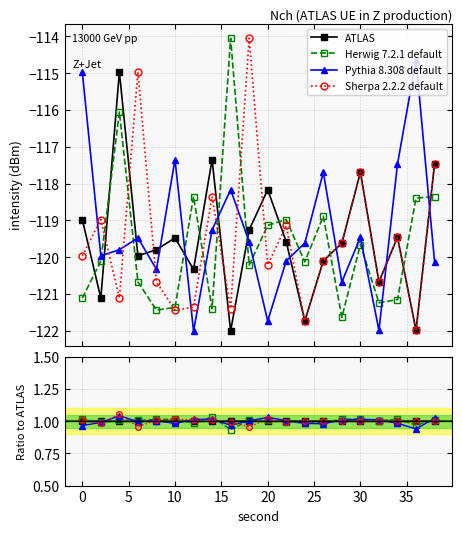

How many lines are shown in the chart?

4